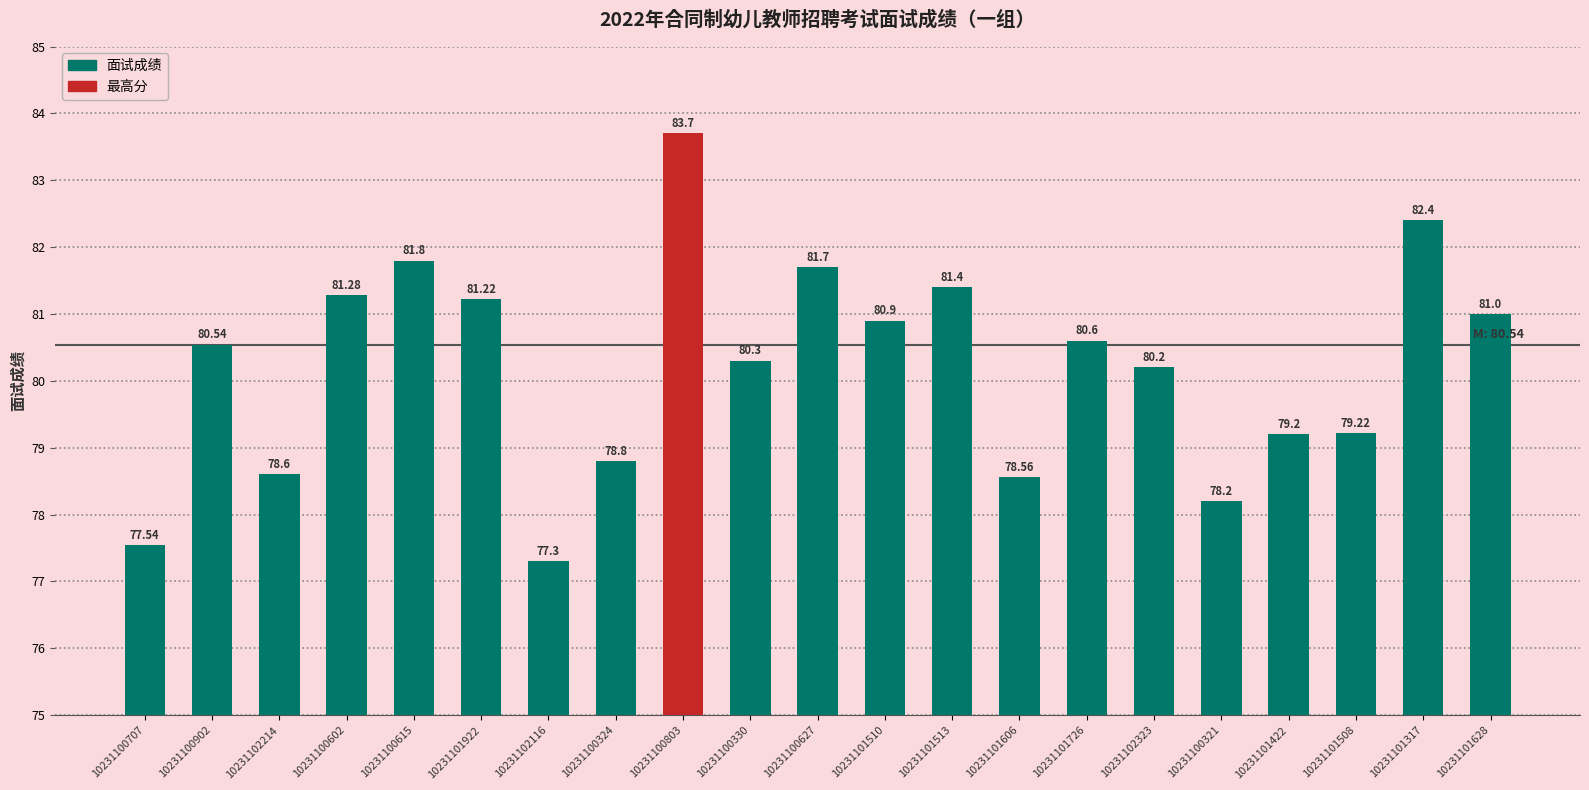

What is the approximate value at 10231101508?

79.2